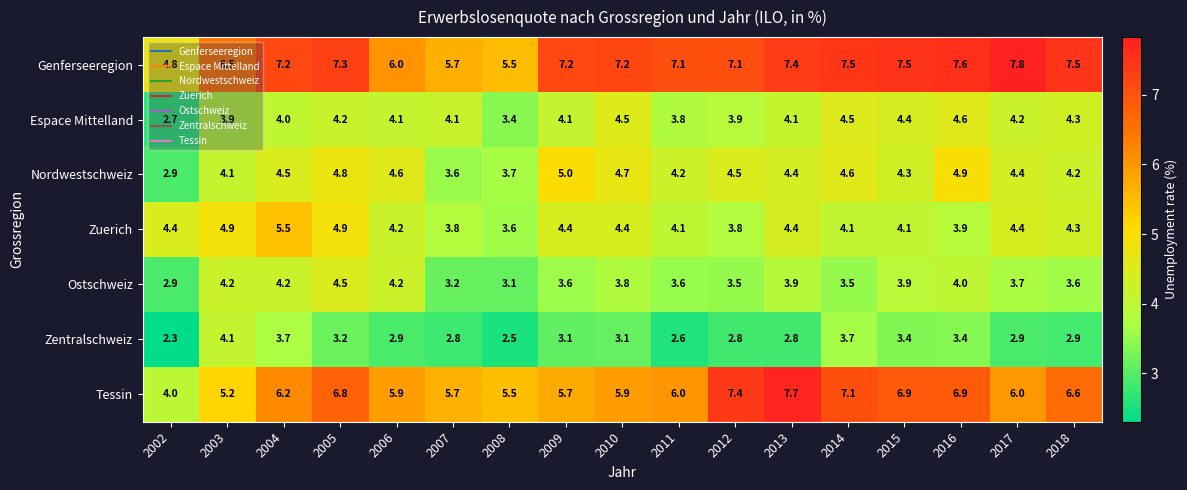

At which label does Zentralschweiz reach its minimum?

2002